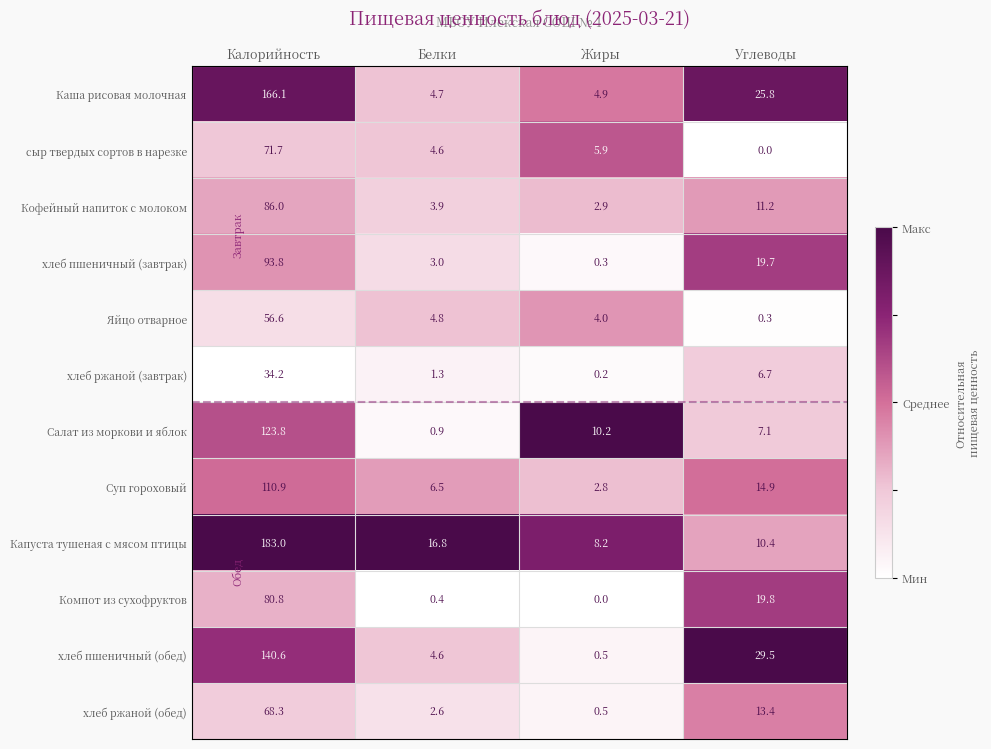

What is the difference between the second highest and second lowest values in the Капуста тушеная с мясом птицы series?

6.4